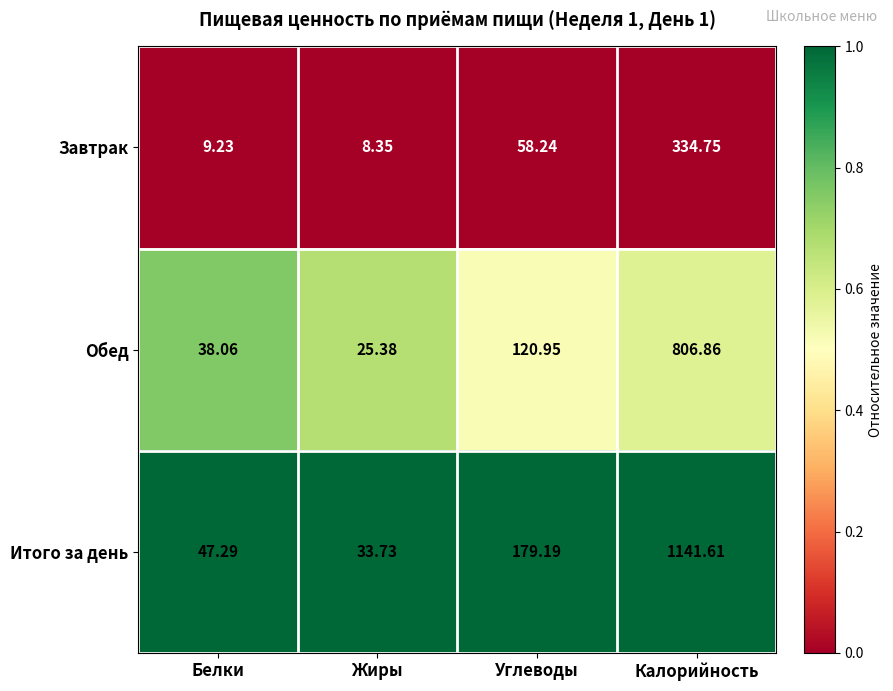

Which series has the largest total across all categories?

Итого за день